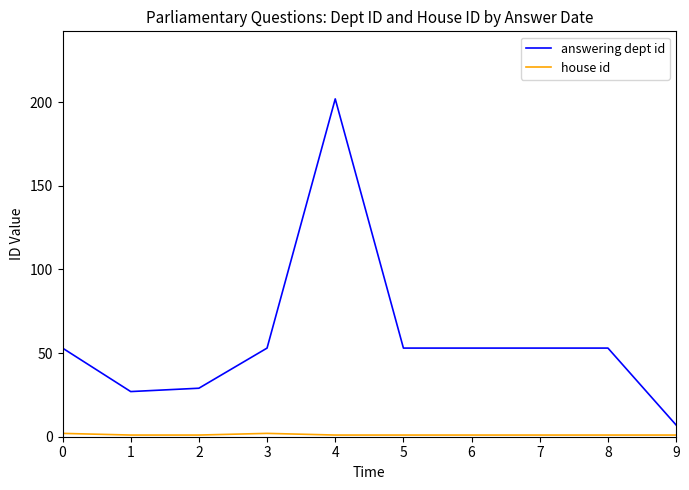

Count the number of categories in the chart.

10